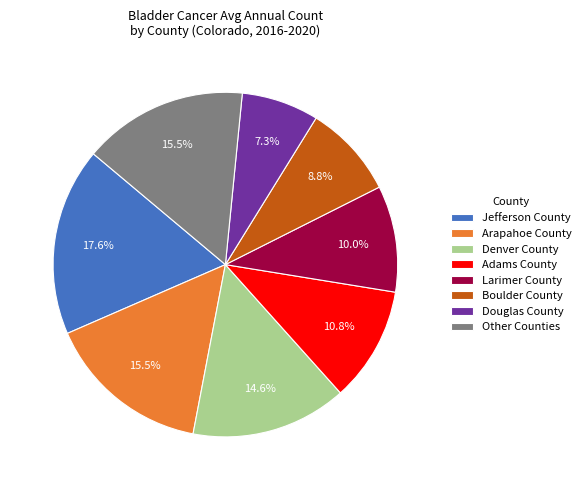

What percentage is NOT represented by Adams County?

89.2%